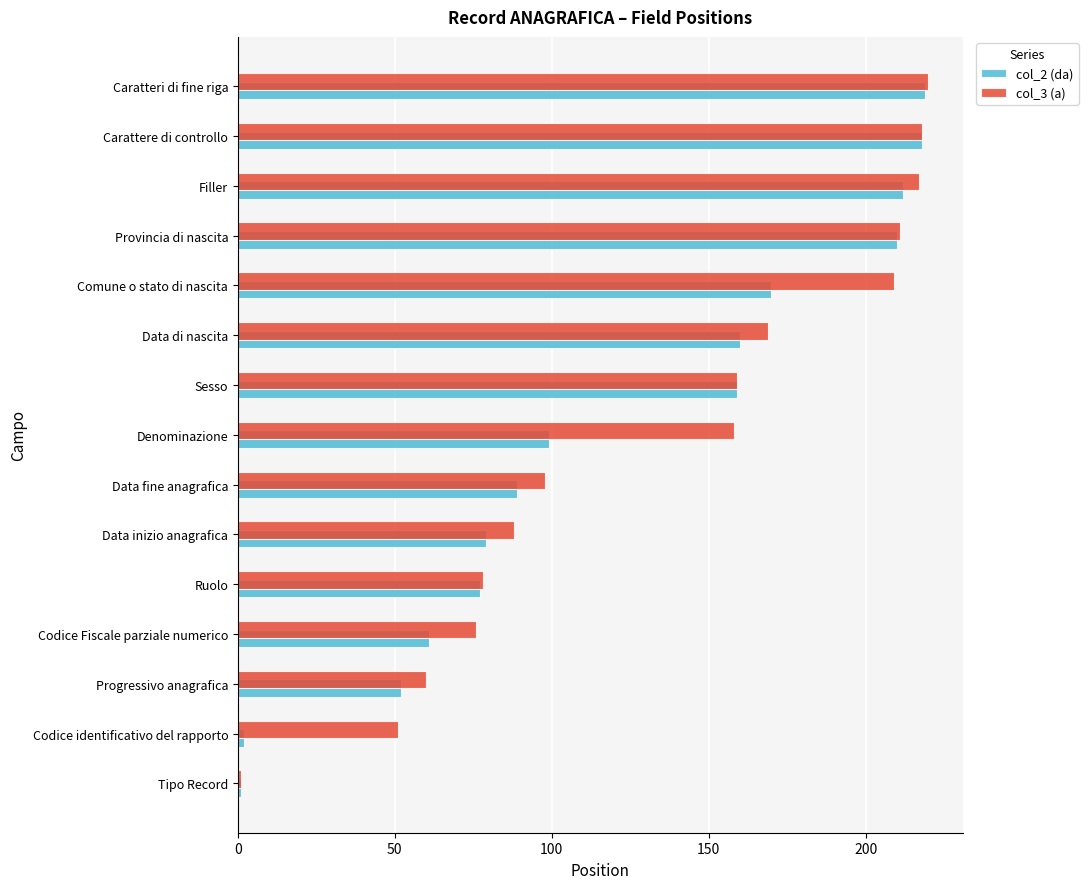

Is the value of col_2 (da) at Codice Fiscale parziale numerico greater than the value of col_3 (a) at Sesso?

No